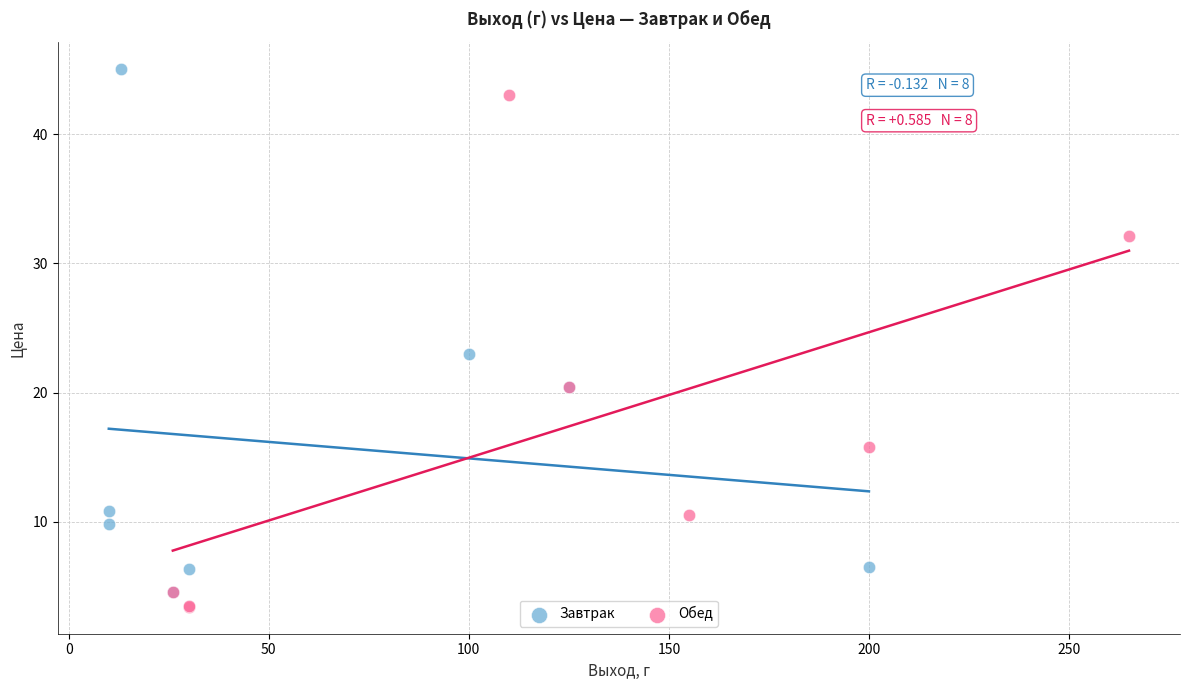

Which series contains the highest Y value?

Завтрак